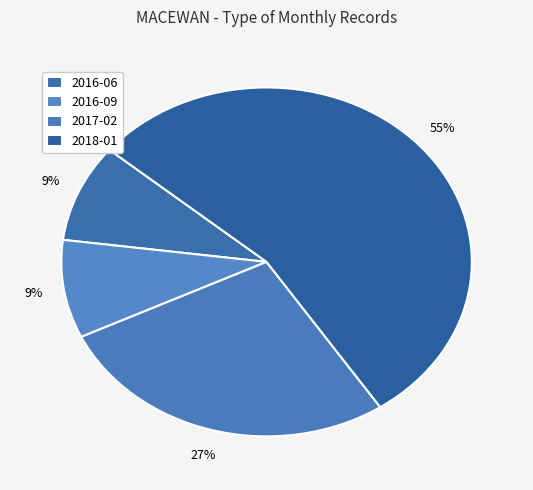

Is there any slice that represents more than half of the pie?

Yes